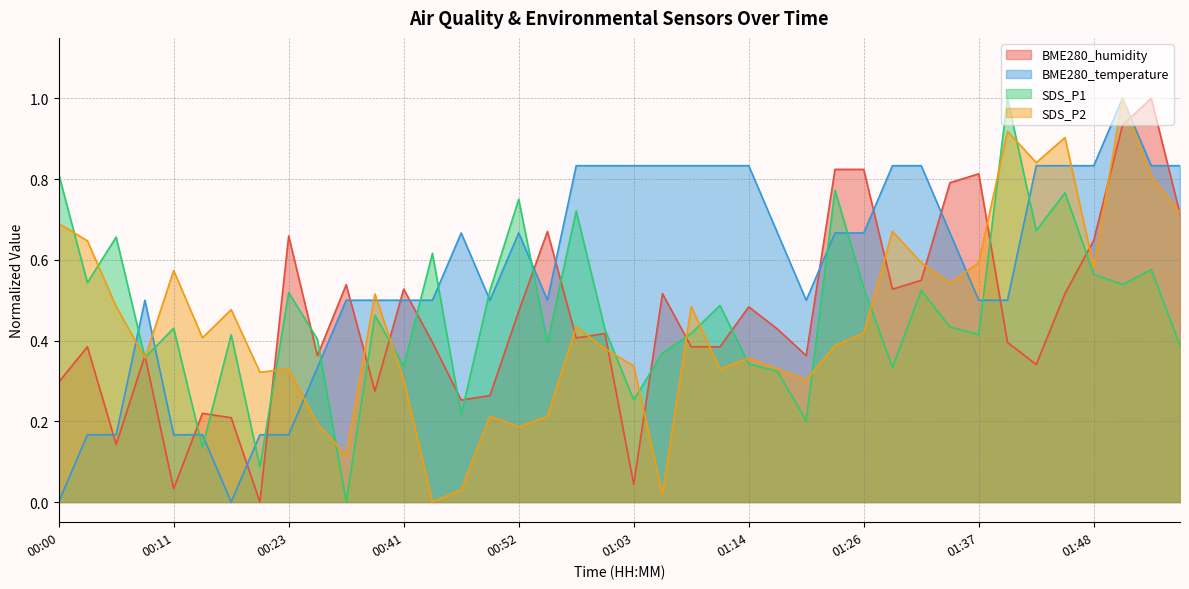

How many lines are shown in the chart?

4